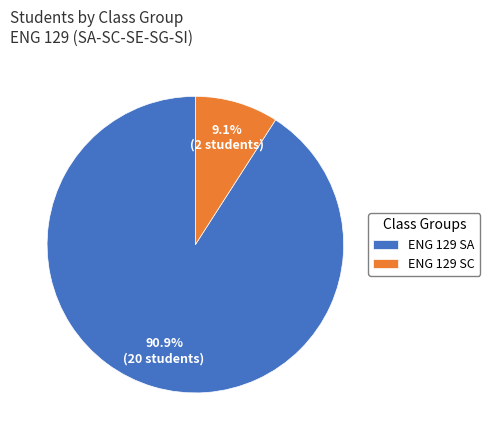

Between ENG 129 SC and ENG 129 SA, which is larger?

ENG 129 SA